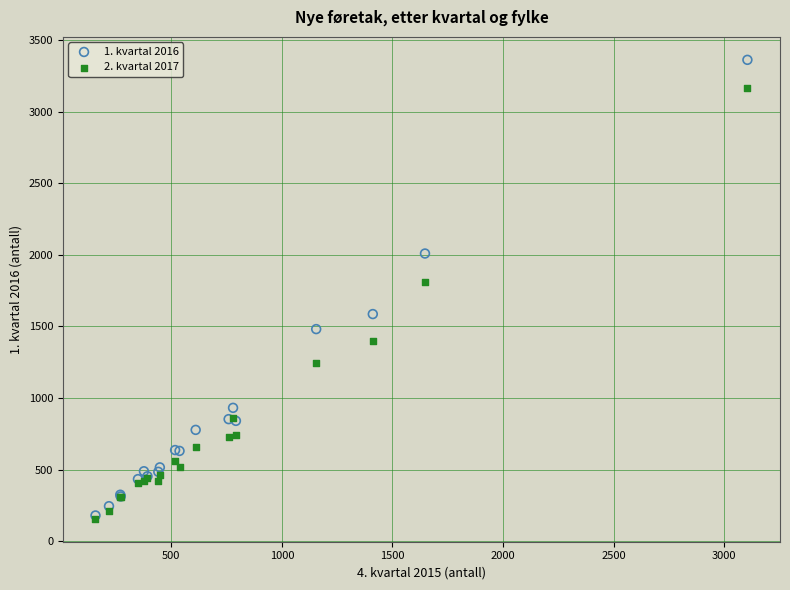

Across all series, what Y value is closest to 1759?

1810